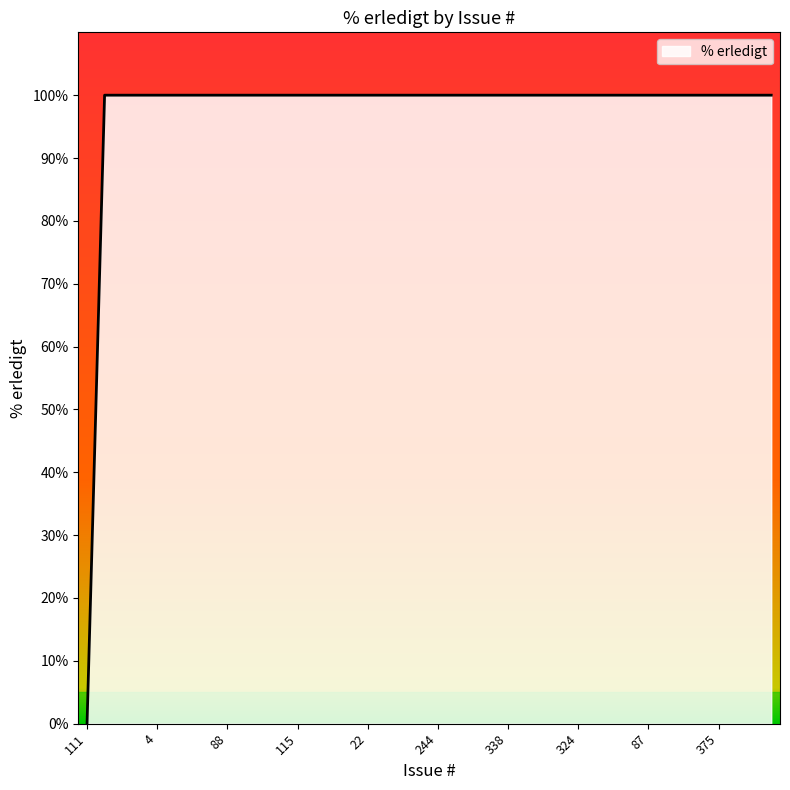

What is the difference between the maximum and minimum values?

100